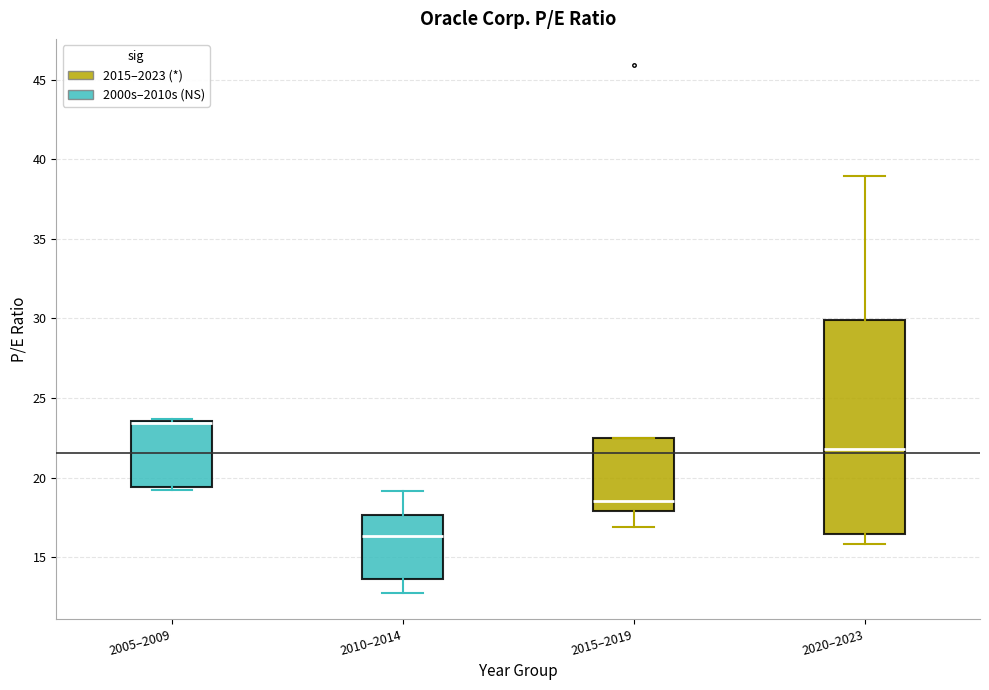

Reading left to right, transcribe this box plot: for each box, give where its median line is, the range the box spans, and where its two whiskers end, as read against the y-axis. The values are not printed on the chart, so give them approximately, as read against the axis.

2005–2009: median 23.5, box 19.5 to 23.5, whiskers 19.5 (just below the box's lower edge) to 23.5
2010–2014: median 16.5, box 13.5 to 17.5, whiskers 13.0 to 19.0
2015–2019: median 18.5, box 18.0 to 22.5, whiskers 17.0 to 22.5
2020–2023: median 22.0, box 16.5 to 30.0, whiskers 16.0 to 39.0